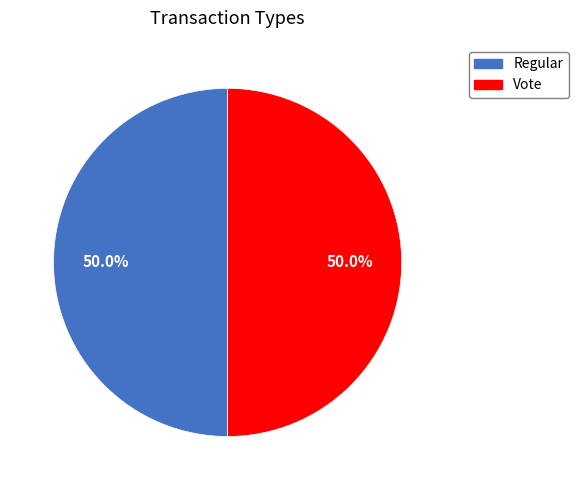

Count the number of slices in the pie.

2